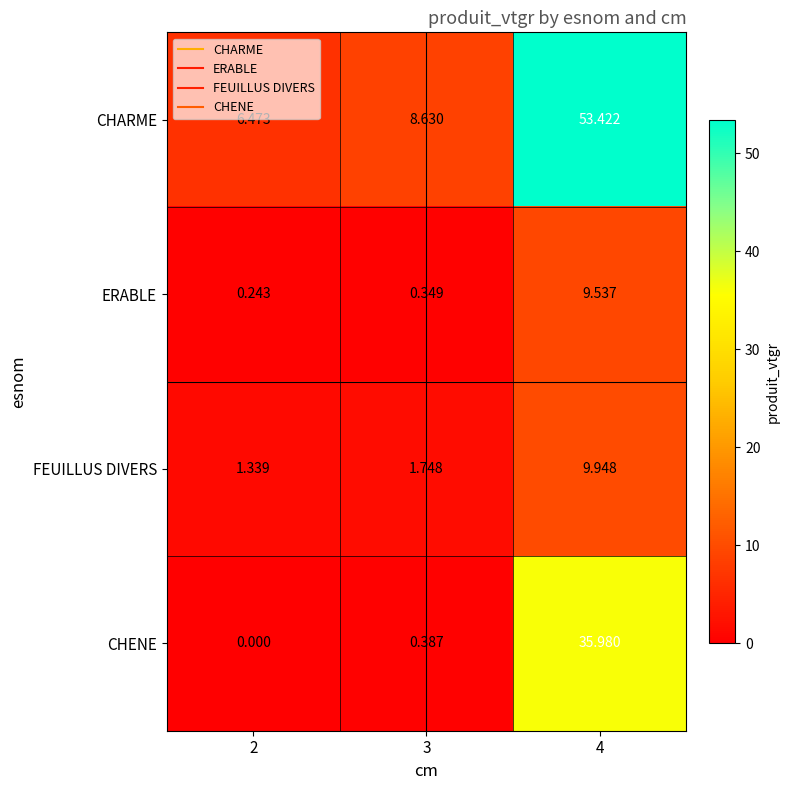

At 3, list the series in order from smallest to largest.

ERABLE, CHENE, FEUILLUS DIVERS, CHARME